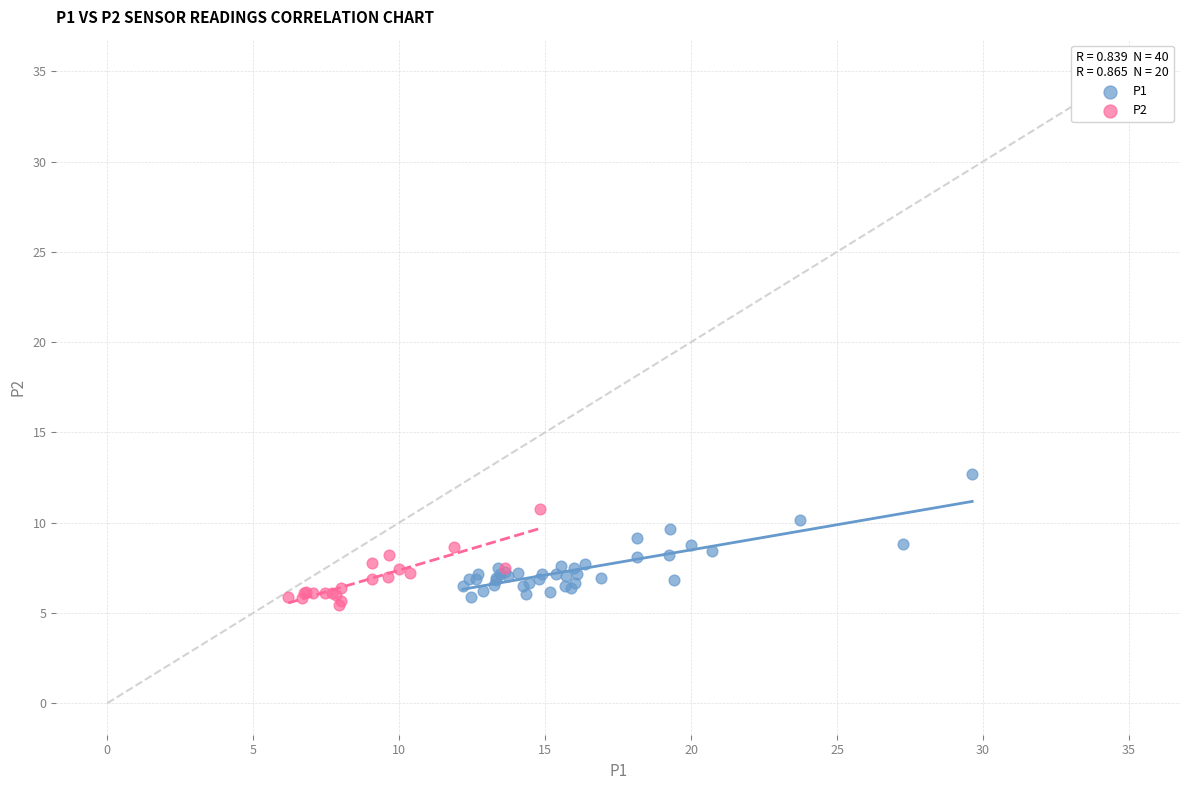

Which series has the widest spread of Y values?

P1